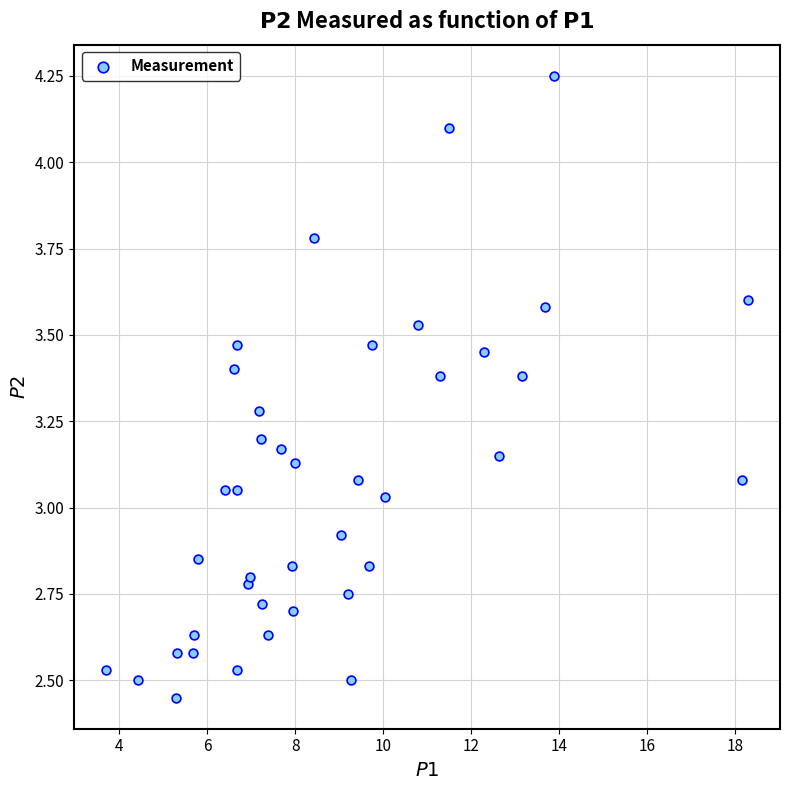

What is the range of Y values (max minus min)?

1.8